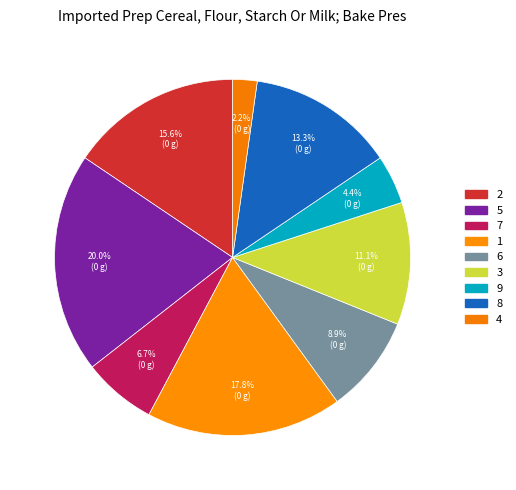

Is there any slice that represents more than half of the pie?

No